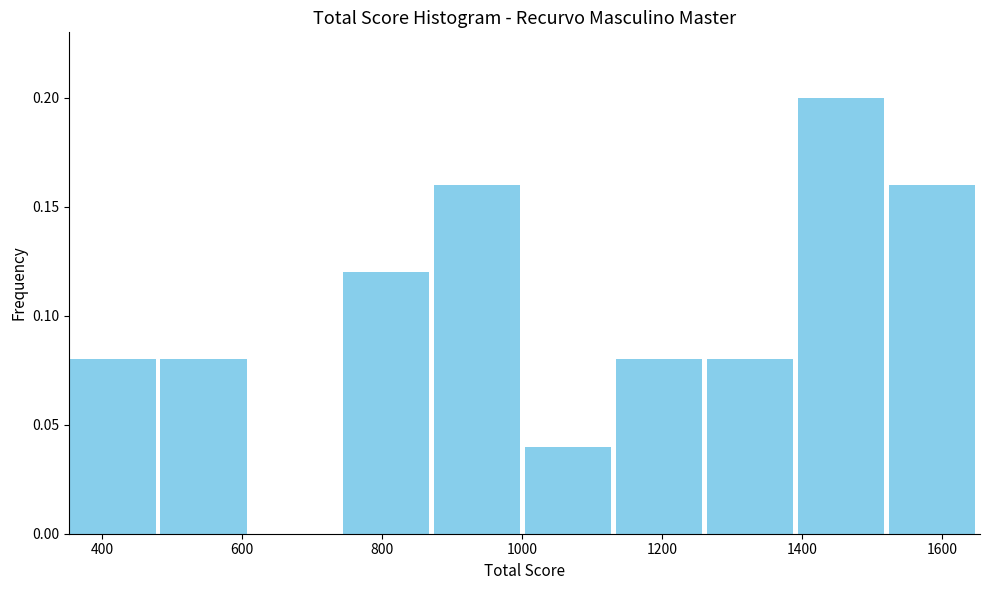

Reading left to right, list every bar in this chart as the range it spans on the x-axis followed by its height. Neither the bar edges nor the heights are printed on the chart, so give them approximately, as read against the axes.

360 to 480: 0.08
480 to 620: 0.08
620 to 740: 0
740 to 880: 0.12
880 to 1000: 0.16
1000 to 1140: 0.04
1140 to 1260: 0.08
1260 to 1400: 0.08
1400 to 1520: 0.20
1520 to 1660: 0.16